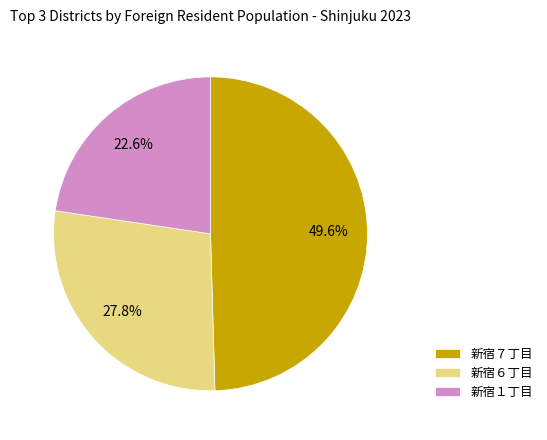

Which category has the biggest portion of the pie?

新宿７丁目